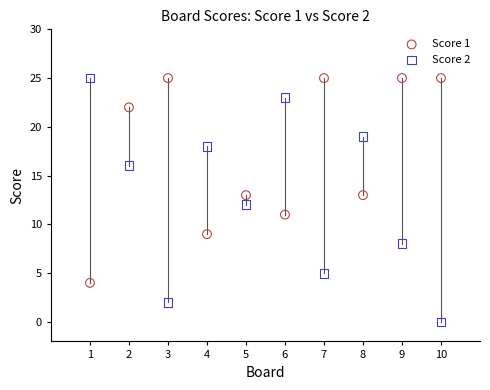

Across all data points, what is the range of Y values (max minus min)?

25